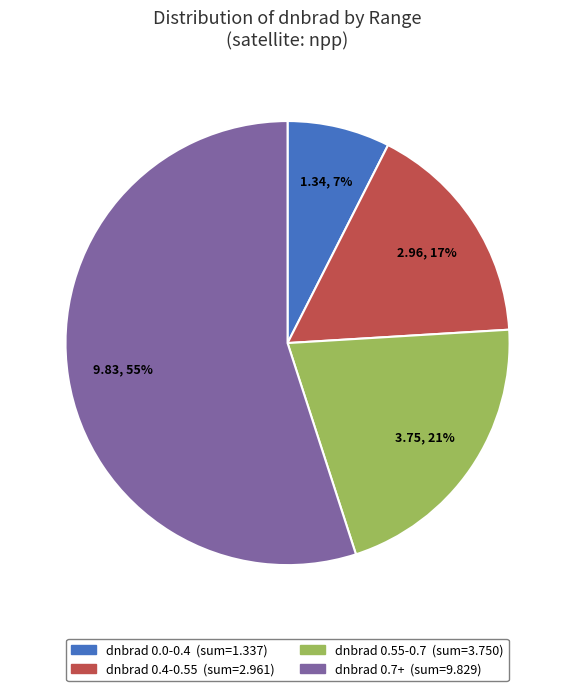

Does any single category account for the majority?

Yes